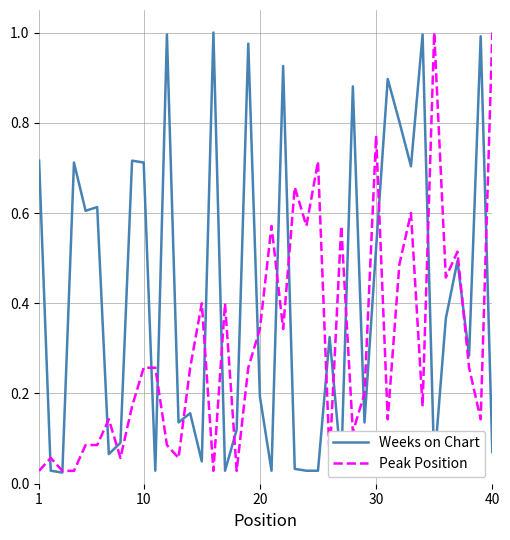

Does the chart display data point markers on the line(s)?

No